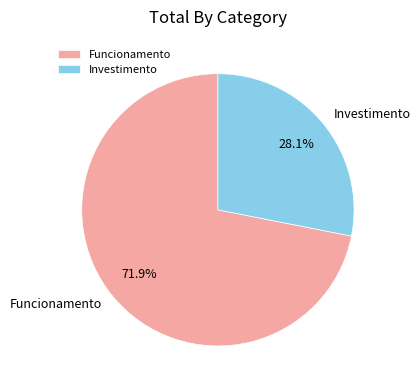

What percentage is the Funcionamento slice, to the nearest percent?

72%